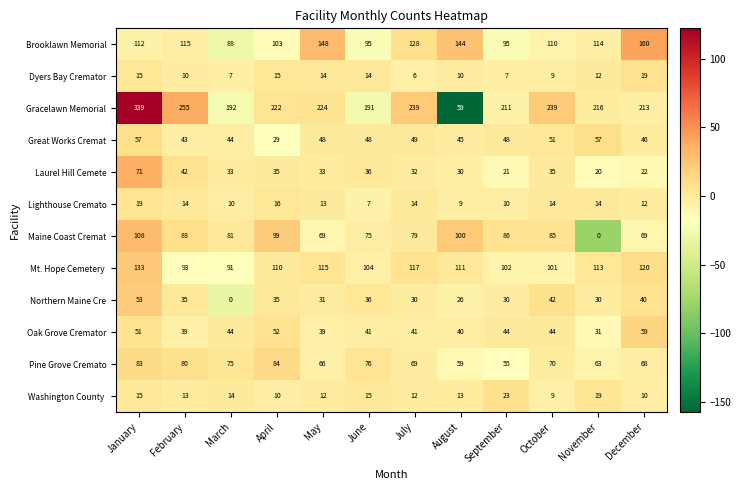

How many data points in Dyers Bay Cremator are less than 12?

6